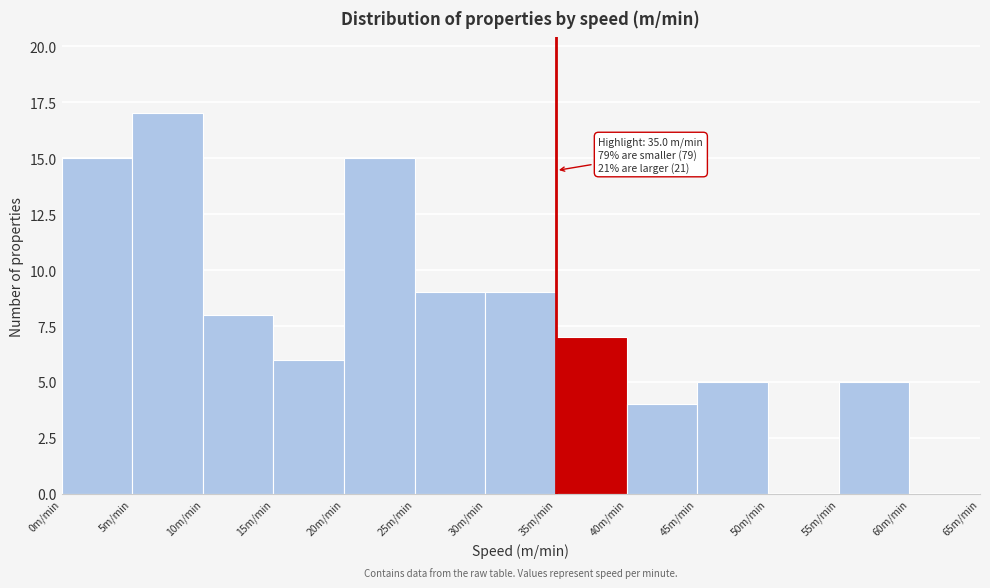

Which range on the x-axis has the tallest bar?

5 to 10